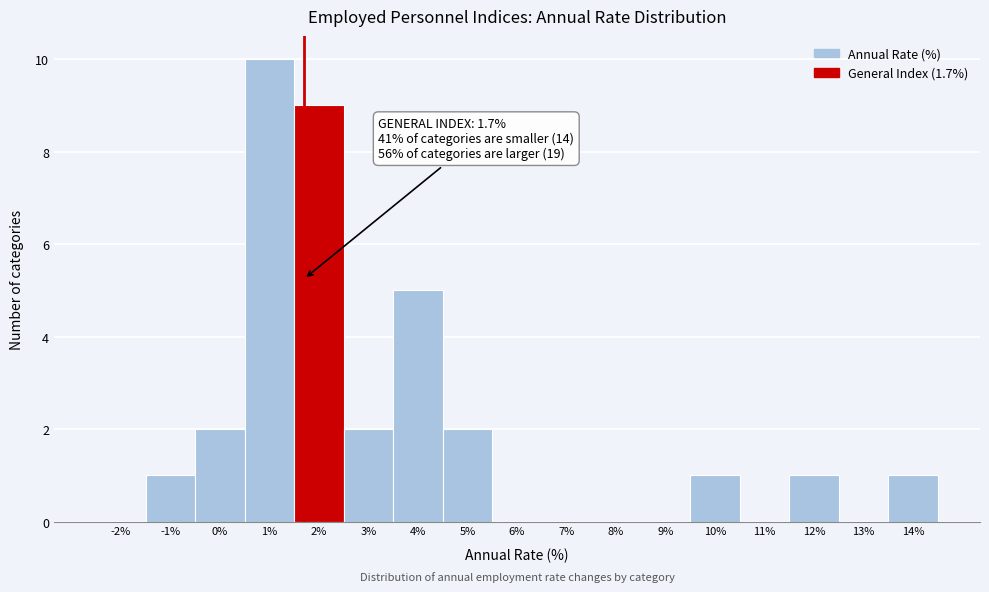

Which range on the x-axis has the tallest bar?

0.5 to 1.5